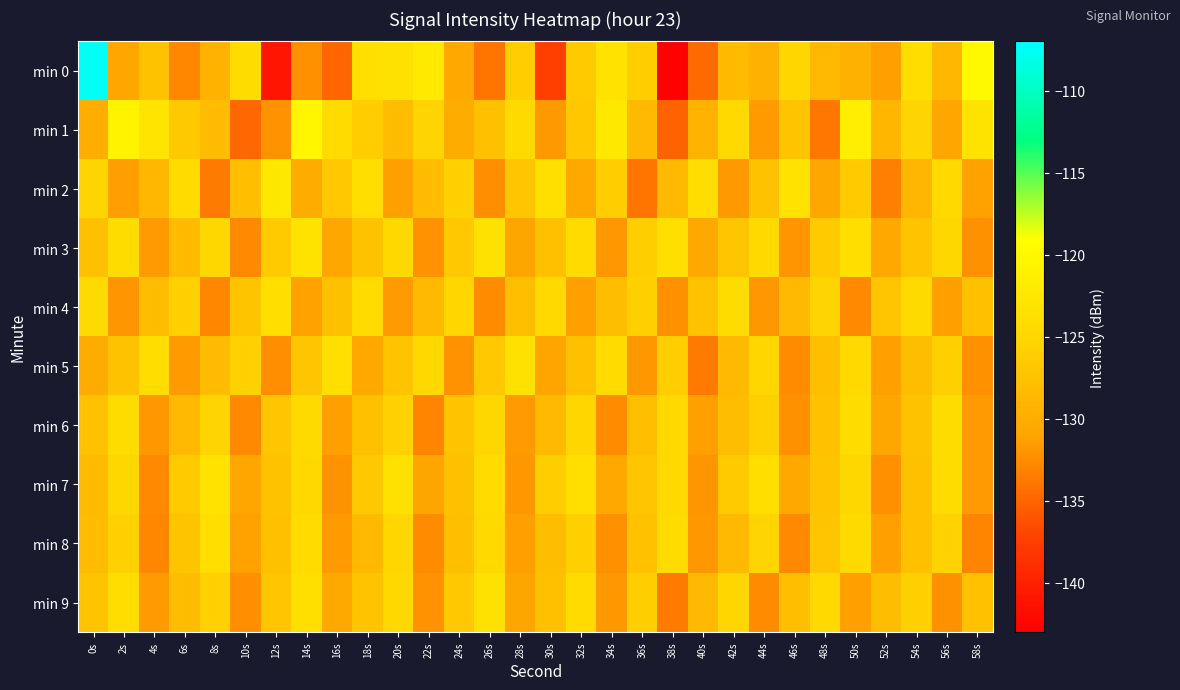

What is the greatest value displayed?

-107.4